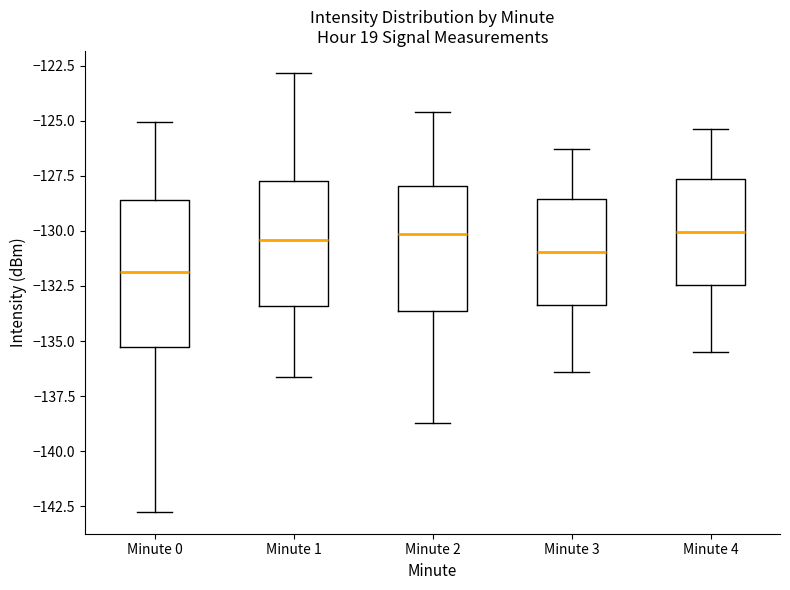

Which box's median line is the lowest?

Minute 0